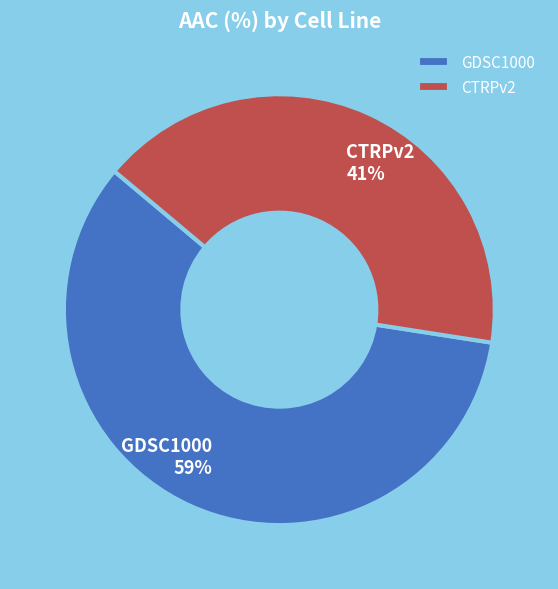

Does any single category account for the majority?

Yes